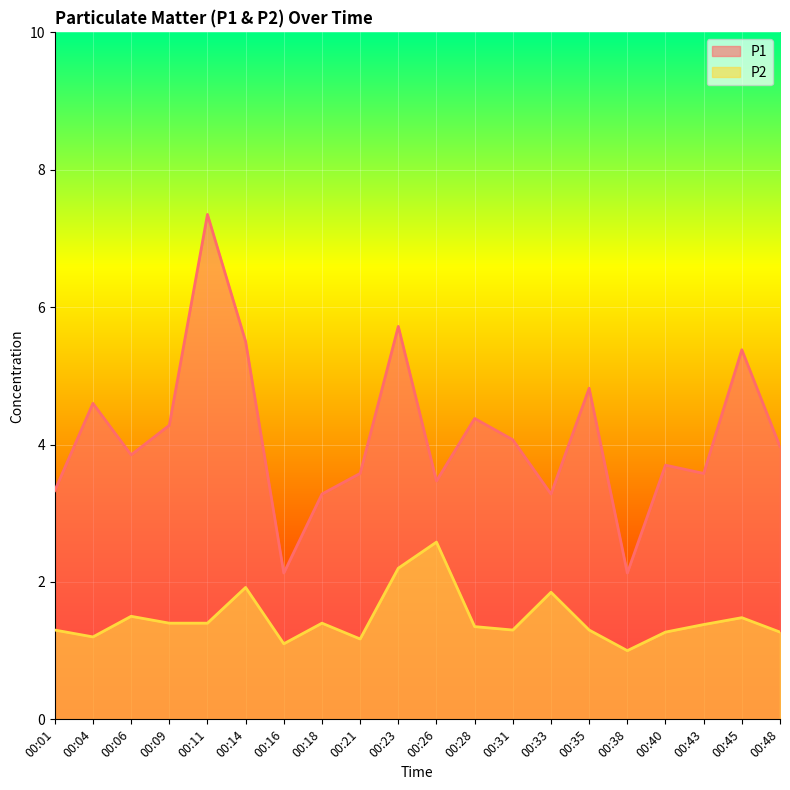

What is the difference between the P2 values at 00:33 and 00:14?

0.1